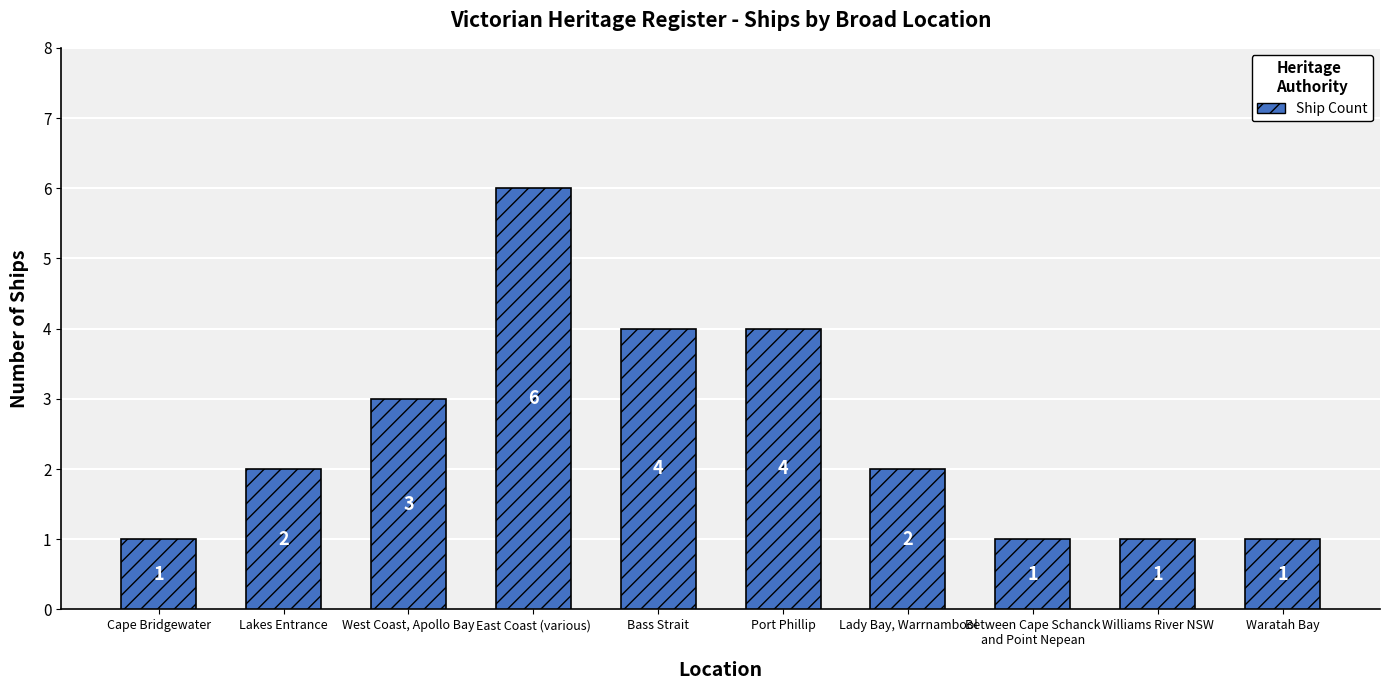

Reading left to right, extract all data points from this chart.

1	2	3	6	4	4	2	1	1	1